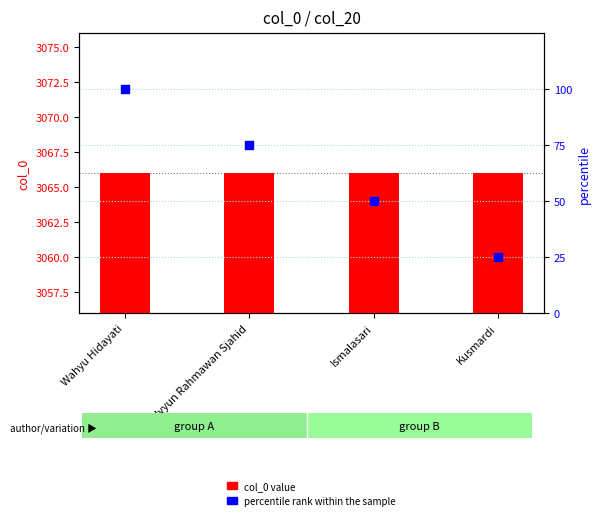

Which series has the largest total across all categories?

col_0 value